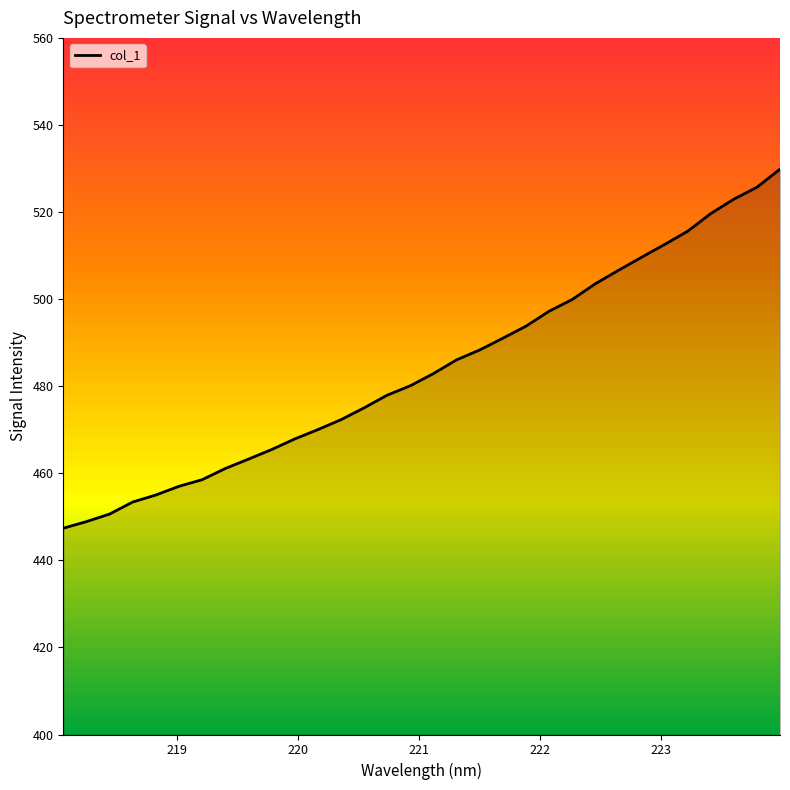

How many lines are shown in the chart?

1